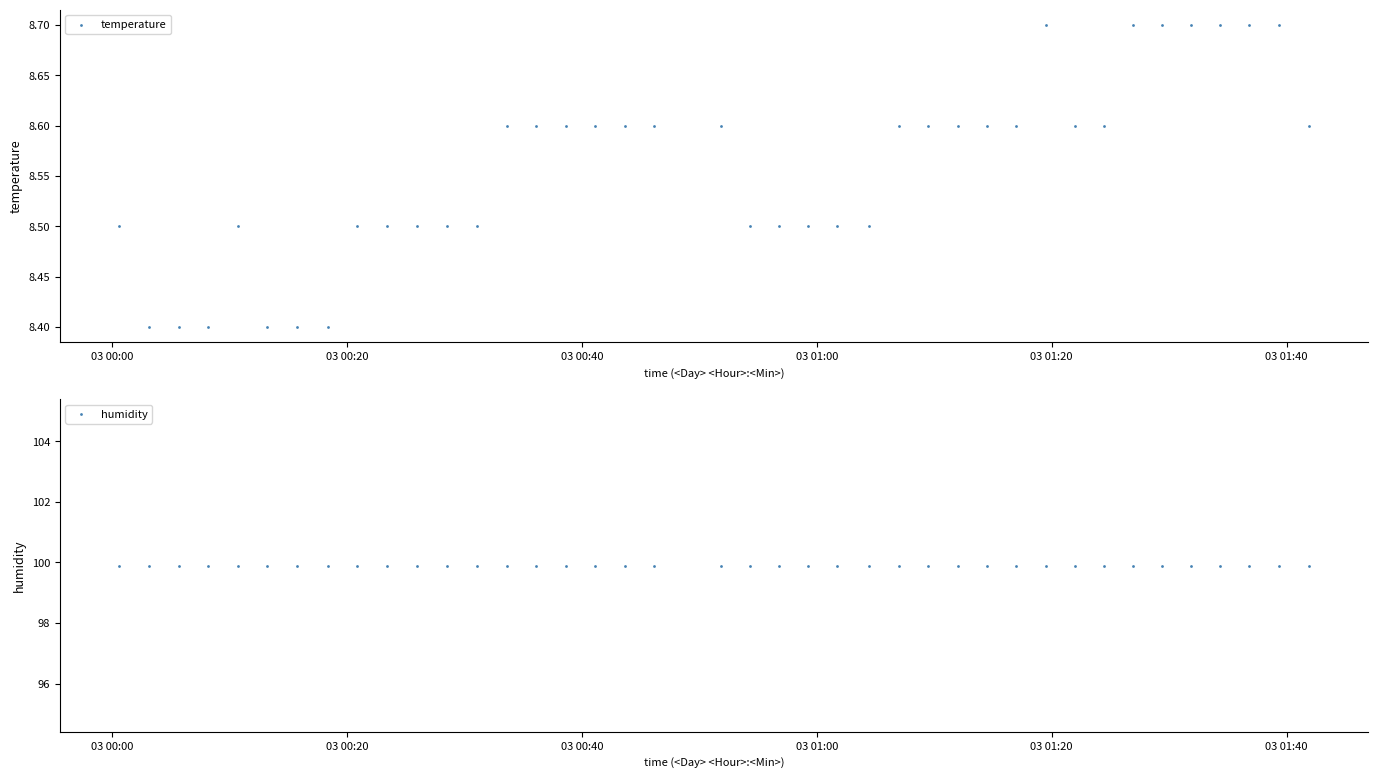

What are all the series names shown in the legend?

temperature, humidity